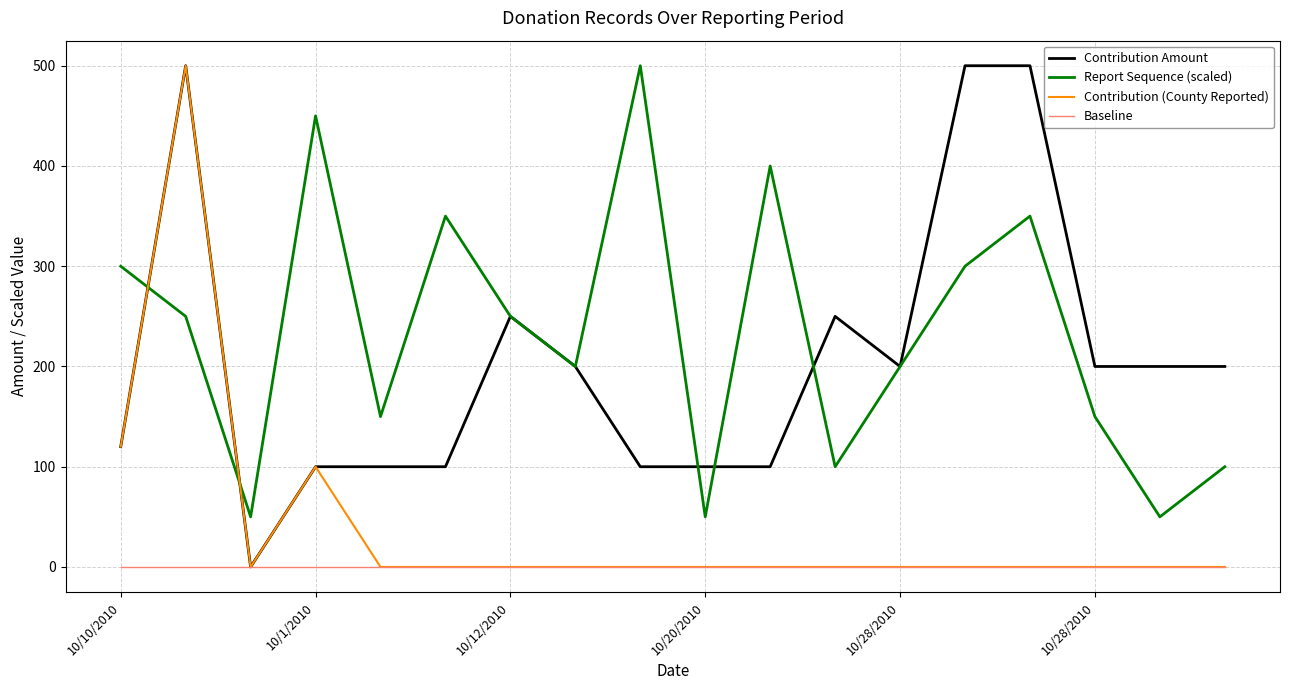

True or false: Baseline and Report Sequence (scaled) intersect in this chart.

False